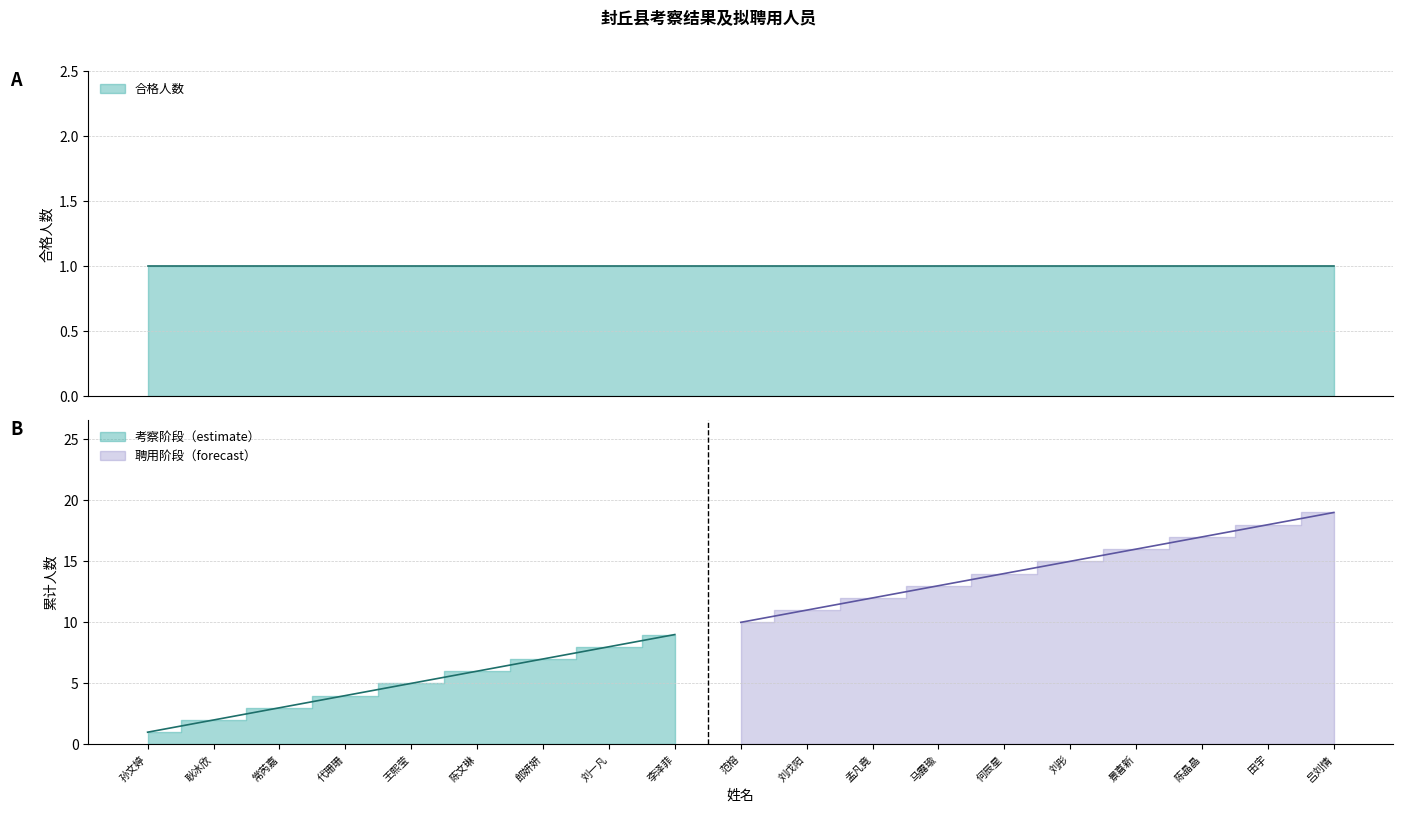

Reading left to right, transcribe all the data shown in this chart.

合格人数: 孙文婷=1	耿冰欣=1	常芮嘉=1	代珊珊=1	王熙莹=1	陈文琳=1	郎妍妍=1	刘一凡=1	李泽菲=1	范榕=1	刘戊阳=1	孟凡竟=1	马露瑜=1	何辰星=1	刘彤=1	景喜新=1	陈晶晶=1	田宇=1	吕刘情=1
累计人数: 孙文婷=1	耿冰欣=2	常芮嘉=3	代珊珊=4	王熙莹=5	陈文琳=6	郎妍妍=7	刘一凡=8	李泽菲=9	范榕=10	刘戊阳=11	孟凡竟=12	马露瑜=13	何辰星=14	刘彤=15	景喜新=16	陈晶晶=17	田宇=18	吕刘情=19